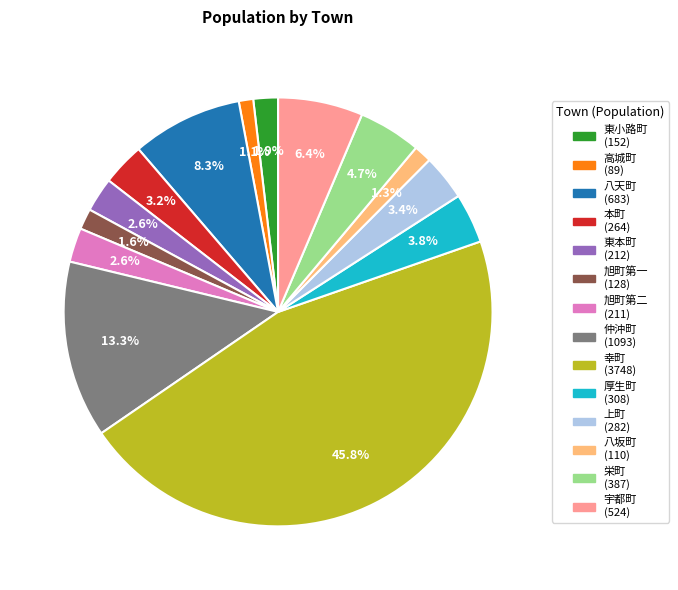

Which slice is the largest?

幸町